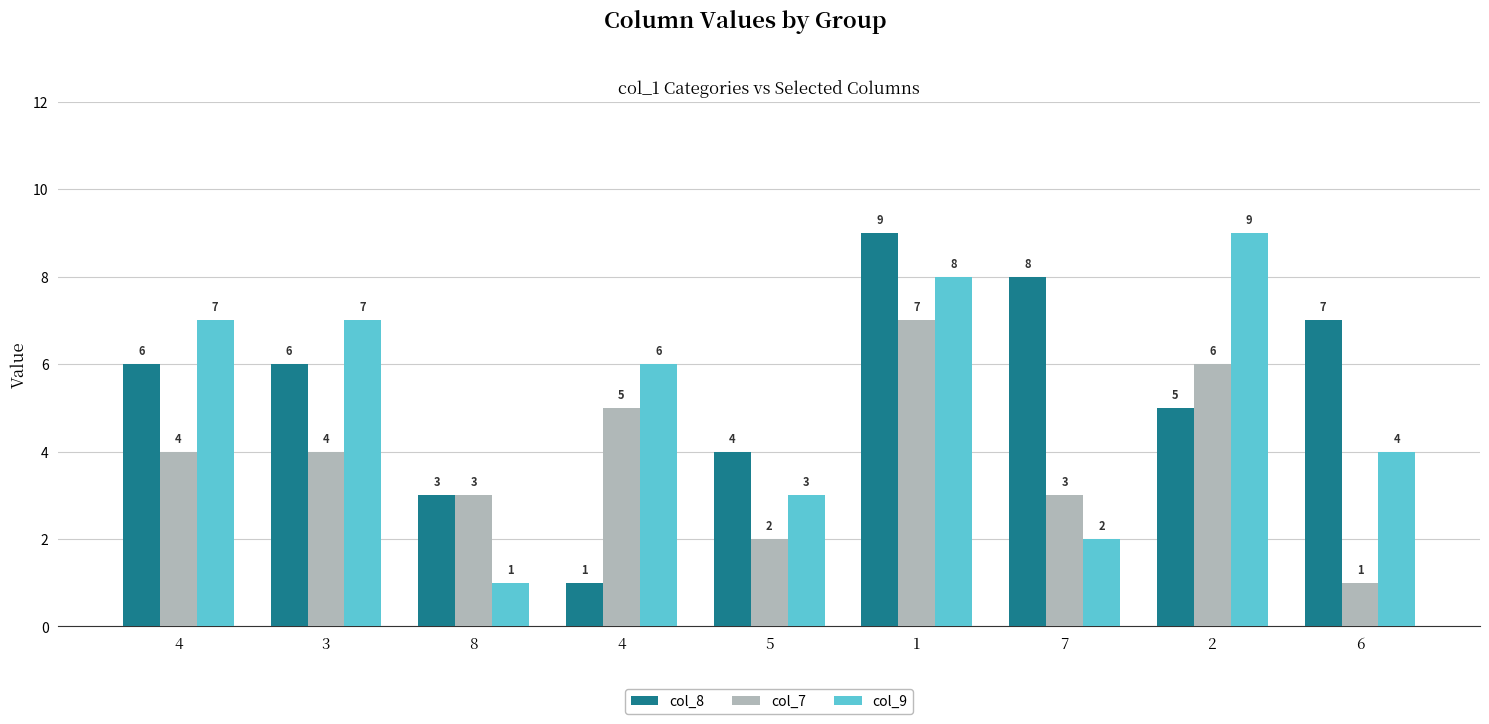

What is the difference between the col_9 values at 5 and 1?

5